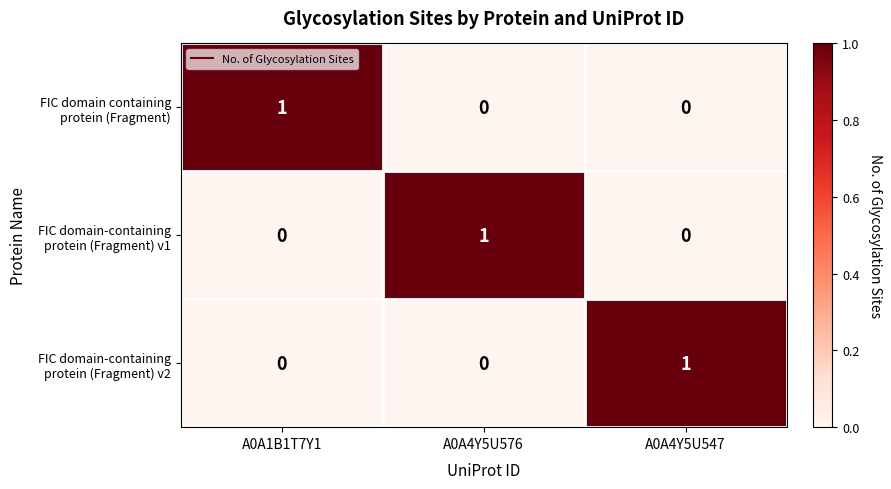

At how many categories does at least one series exceed 0?

3